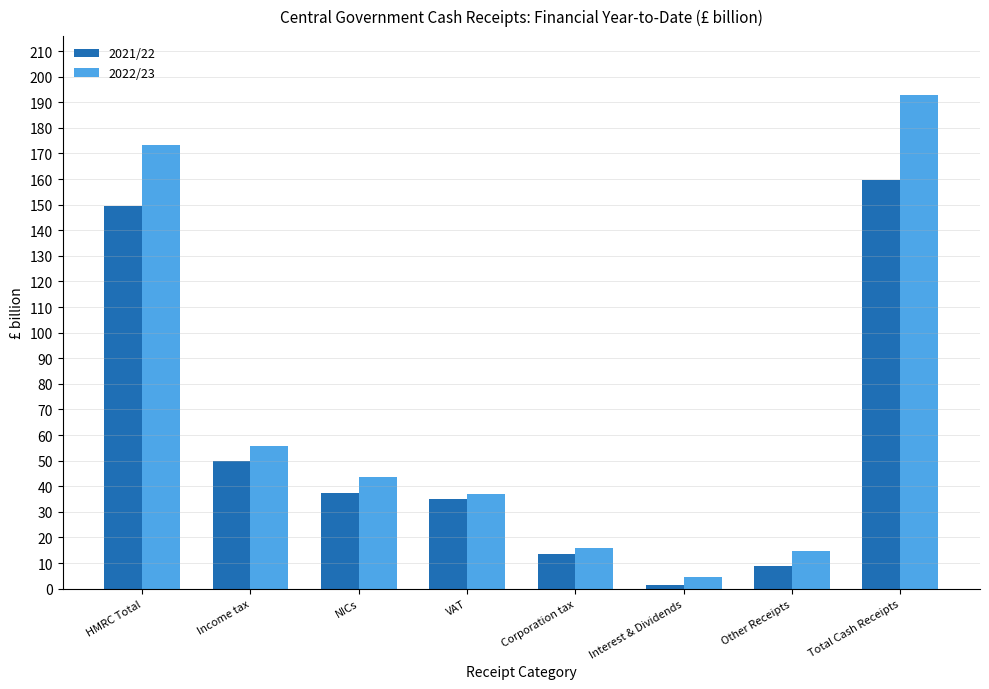

What is the minimum value shown in the chart?

1.5